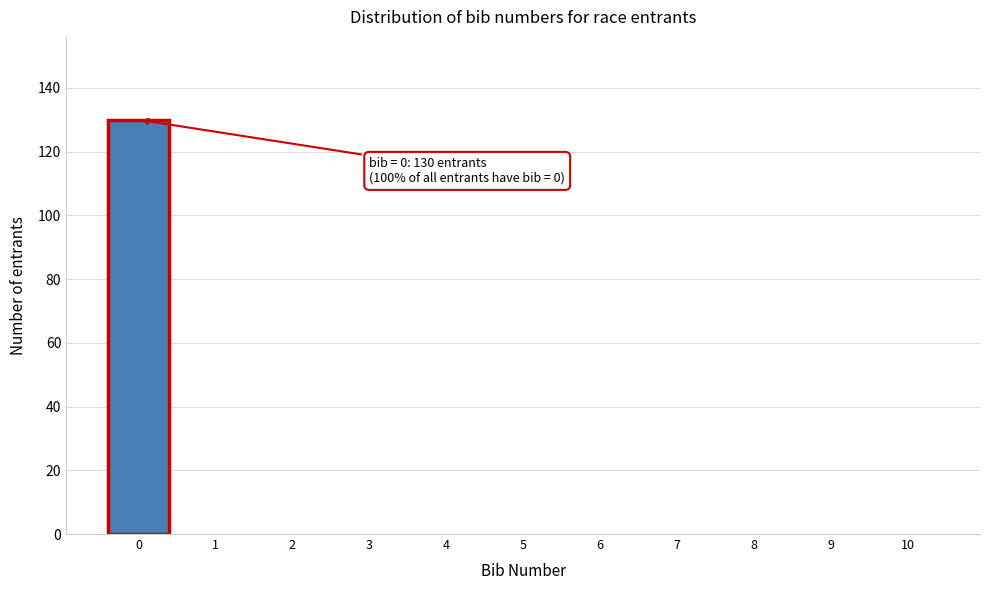

Over which range of the x-axis is the bar tallest?

-0.5 to 0.5